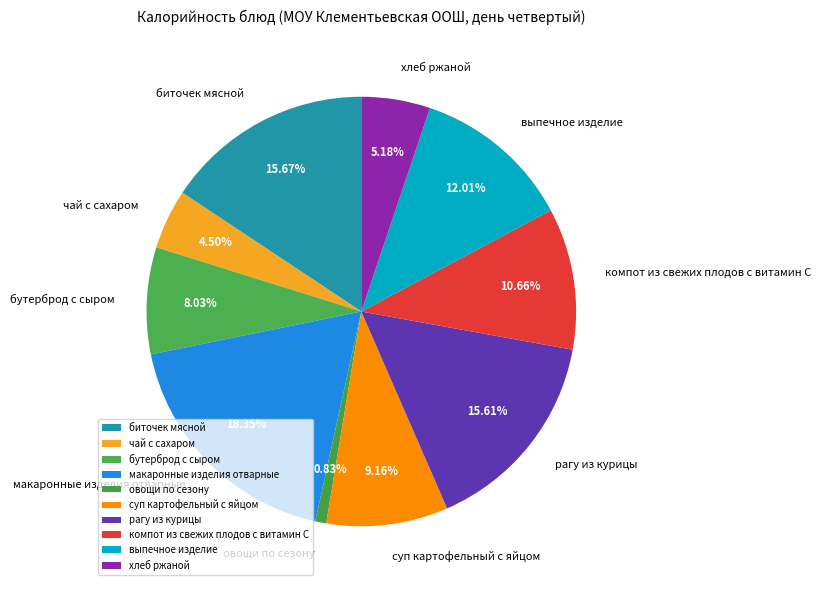

To the nearest percent, what percentage of the pie is бутерброд с сыром?

8%